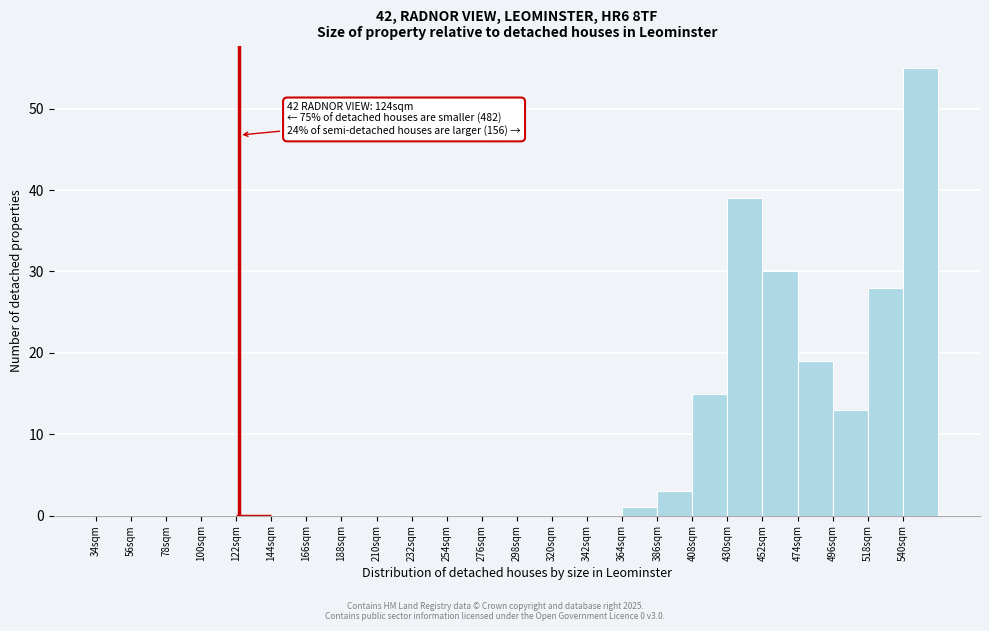

Which range on the x-axis has the tallest bar?

540 to 562